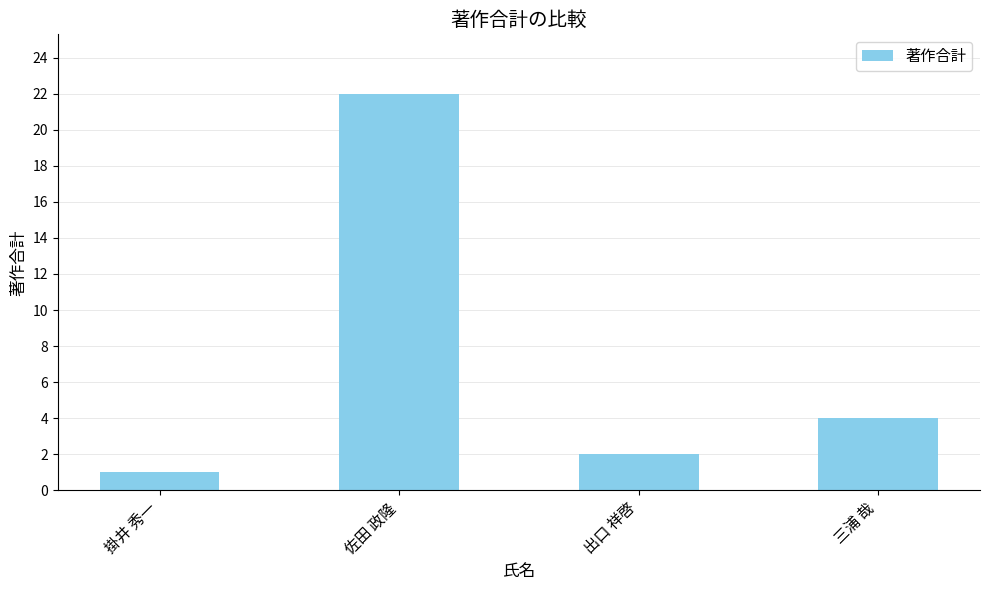

Is it true that the value at 三浦 哉 is 4?

True